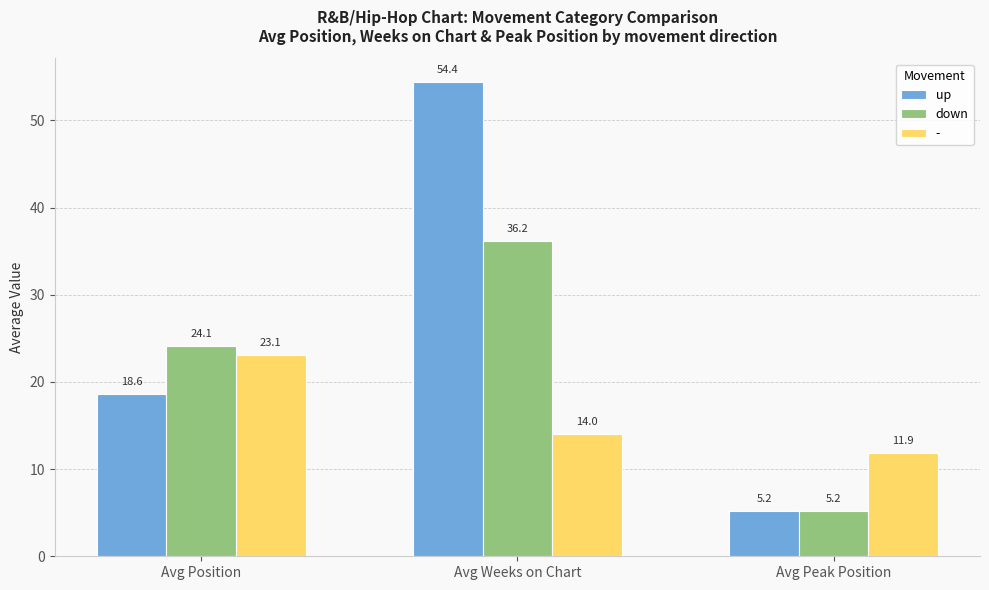

List the series in order of their overall mean, highest first.

up, down, -